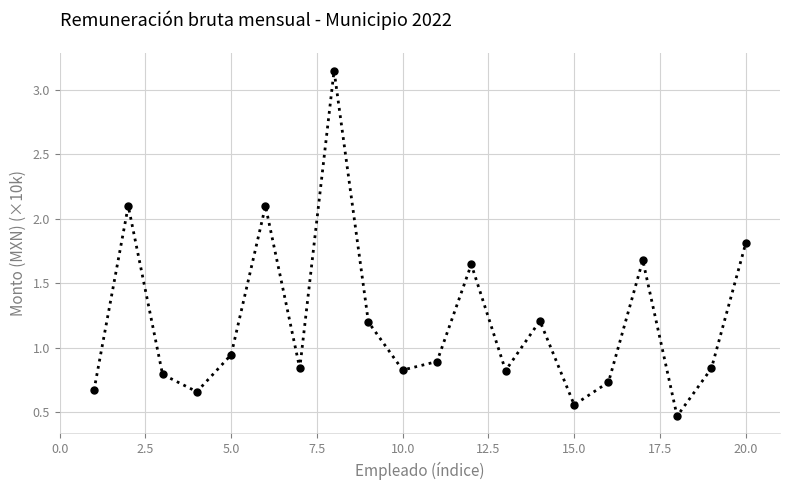

What is the sum of all values?

23.9